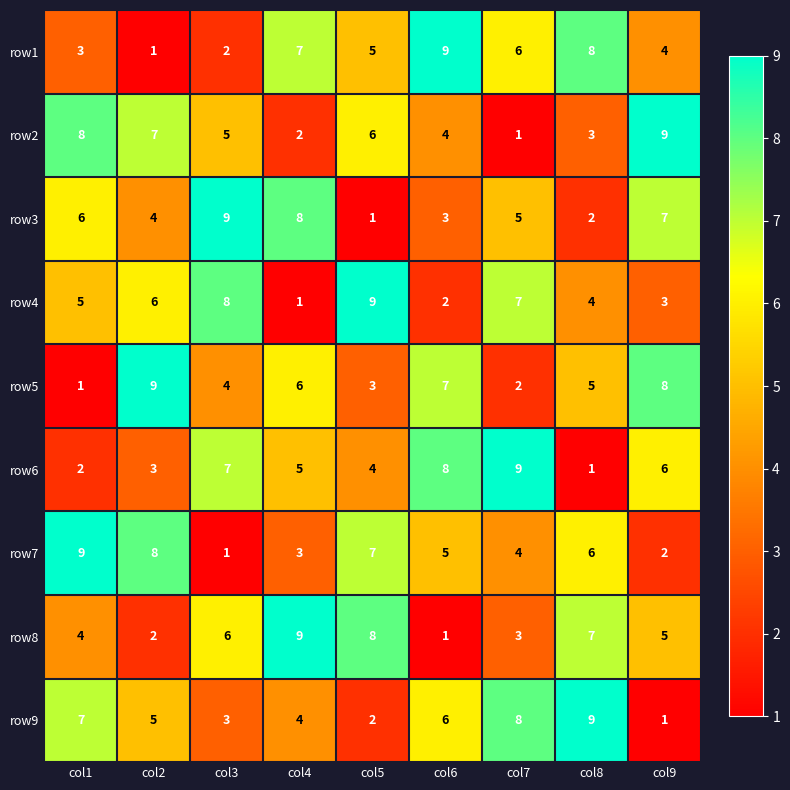

Is it true that row3 equals 2 at col4?

False